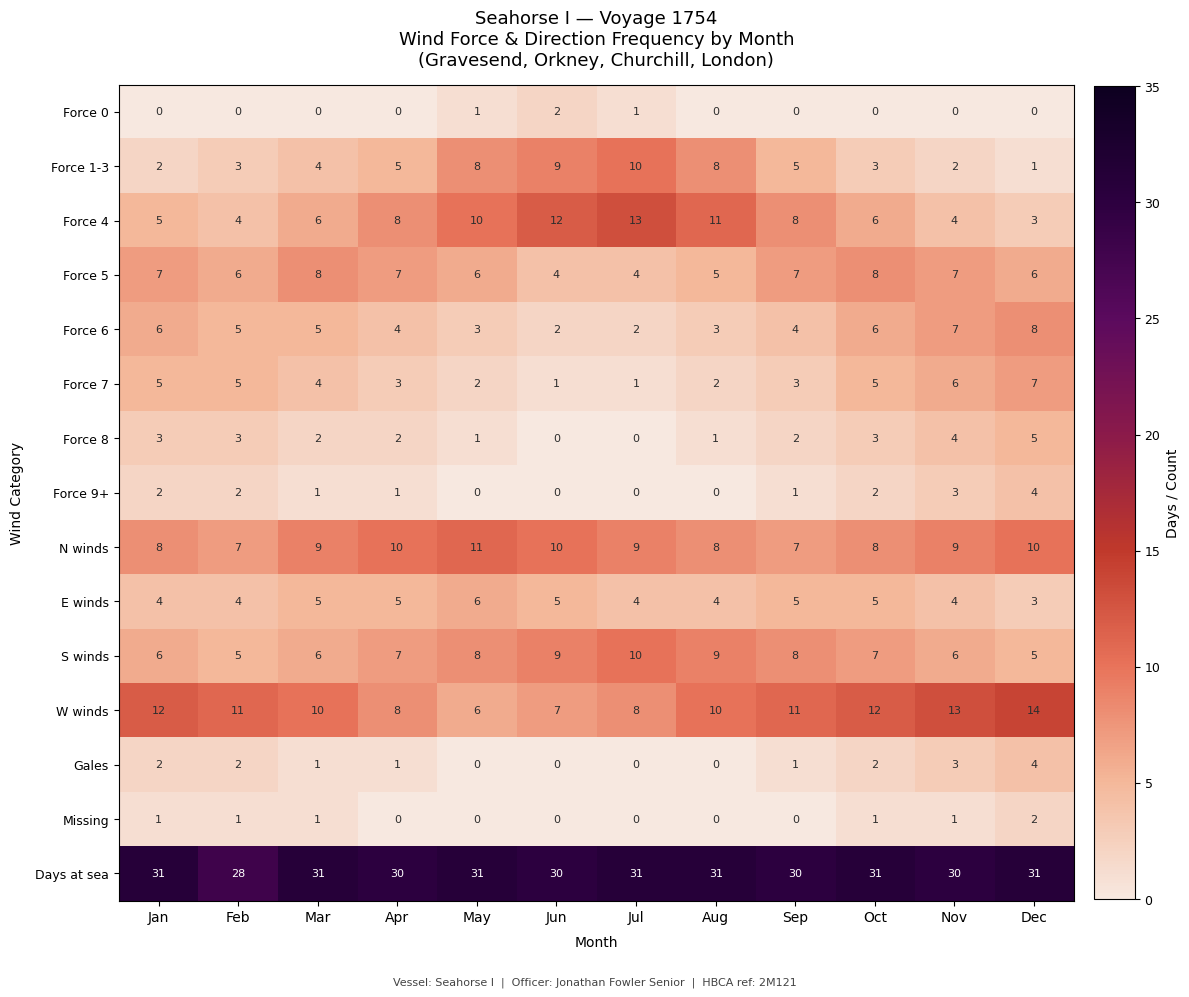

At how many categories does at least one series exceed 5?

12